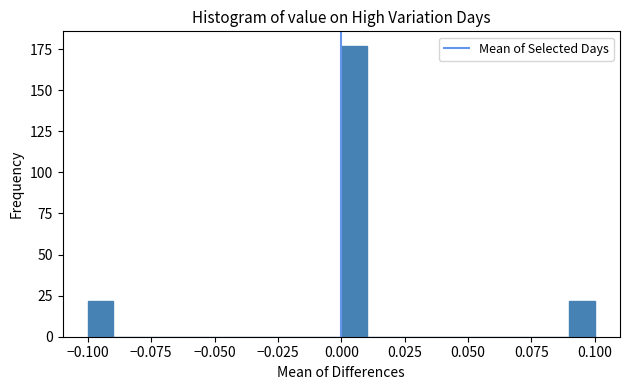

Read against the x-axis, roughly where is the centre of the tallest bar?

0.005